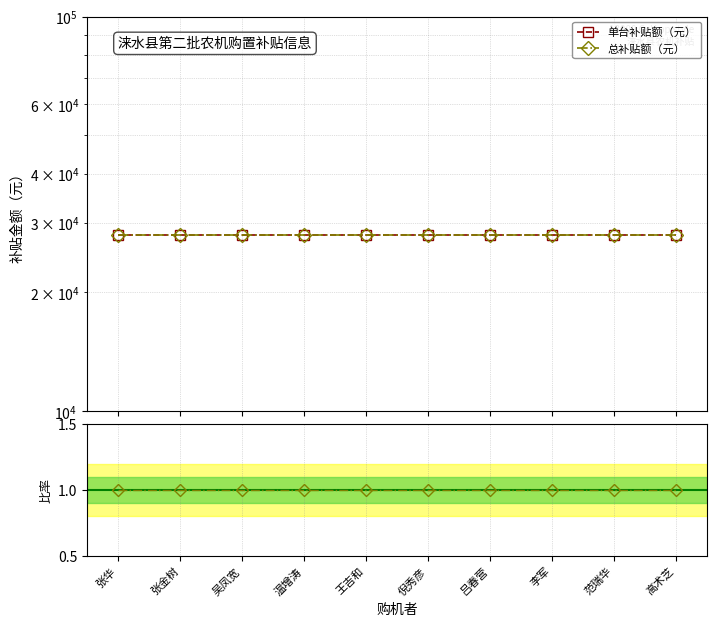

True or false: 总补贴额（元） and 单台补贴额（元） intersect in this chart.

False